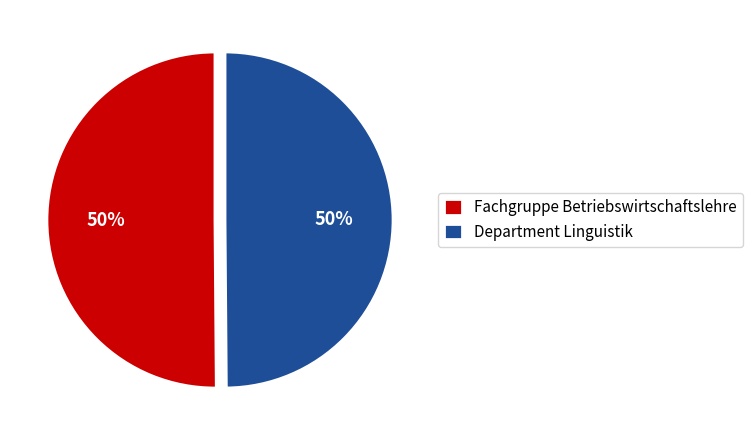

What percentage is the Department Linguistik slice, to the nearest percent?

50%